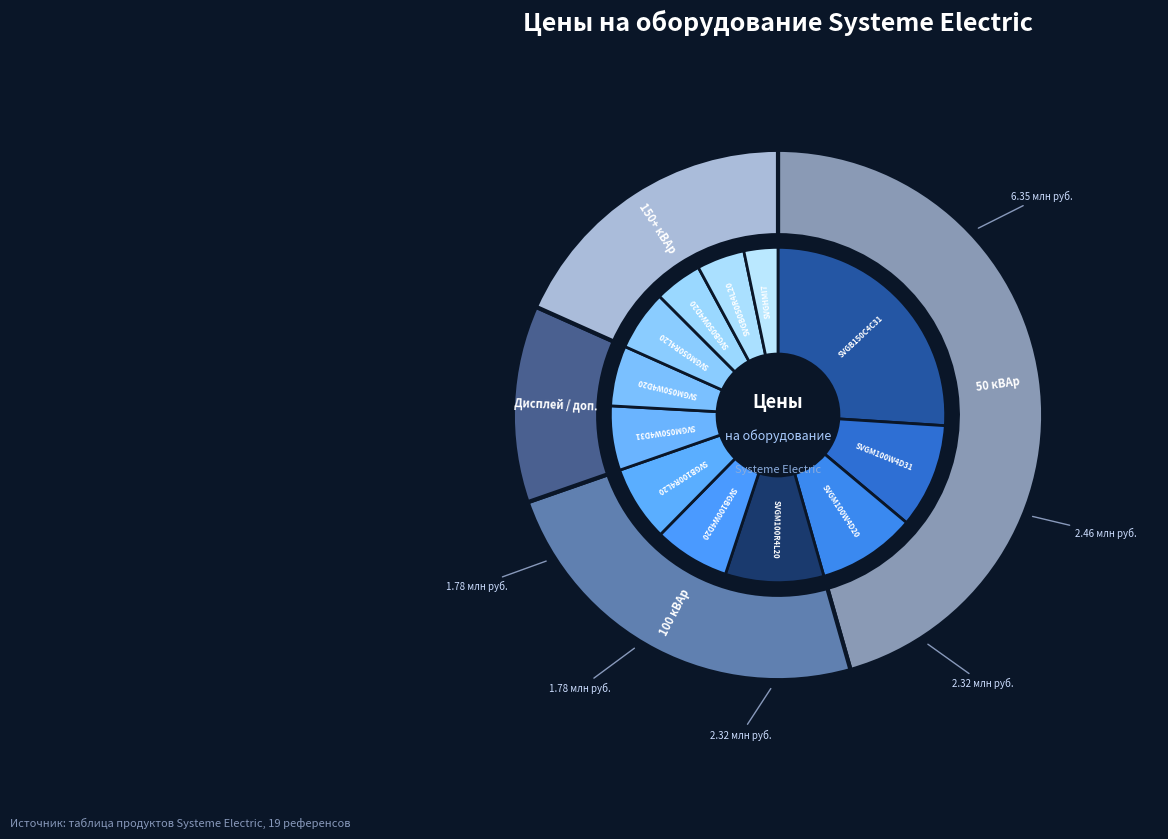

What is the largest slice in the pie chart?

SVGB150C4C31